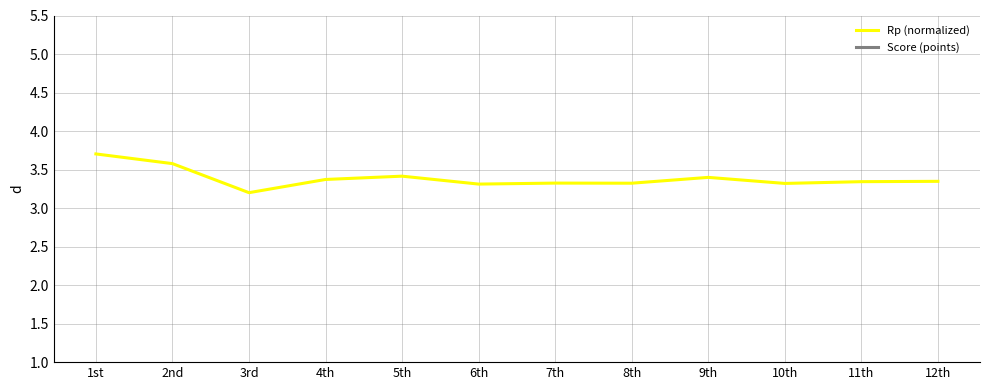

True or false: Score (points) and Rp (normalized) cross at least once.

False